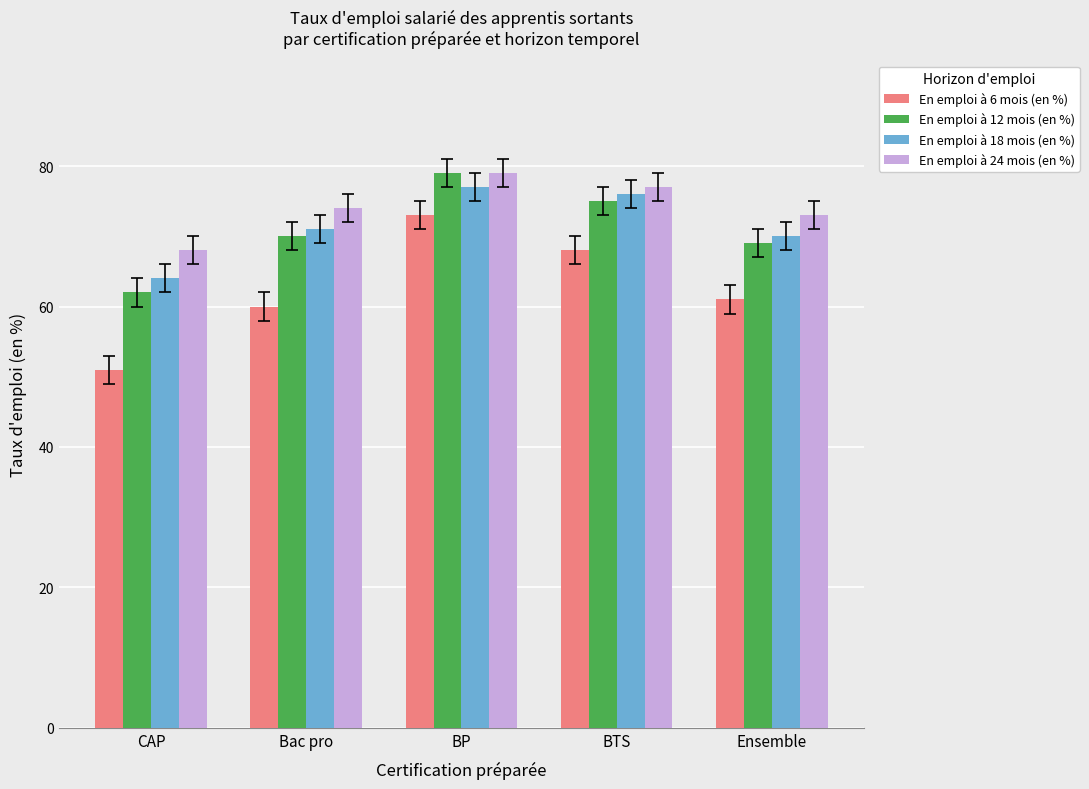

True or false: En emploi à 6 mois (en %) has a value of 16 at Ensemble.

False